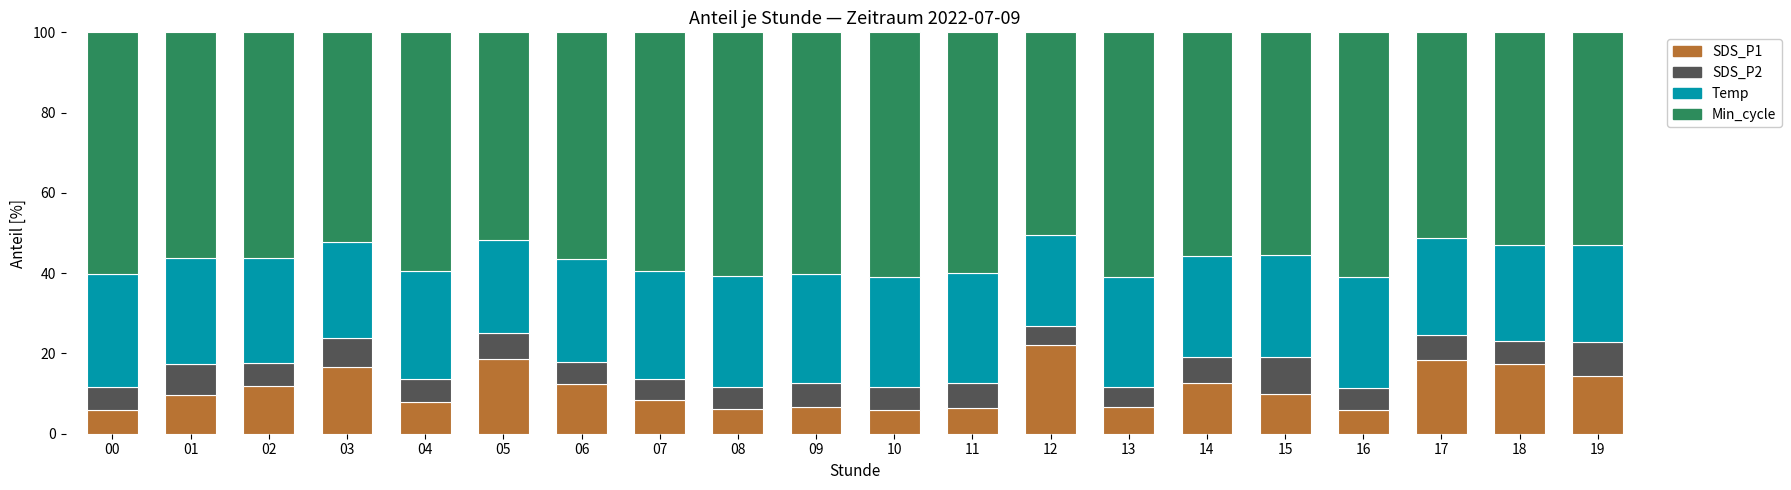

Does the chart contain any negative values?

No